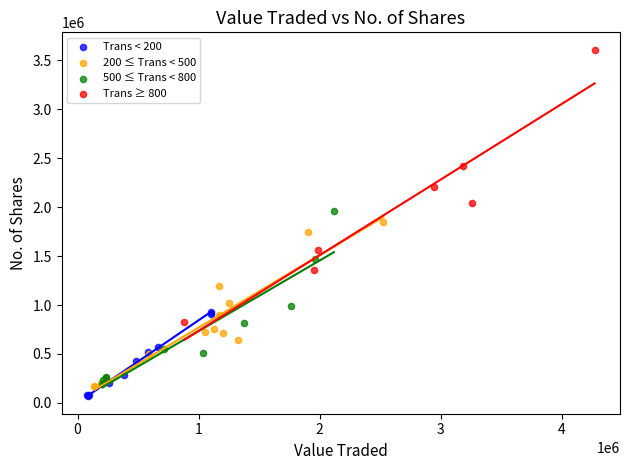

Which series contains the highest Y value?

Trans ≥ 800